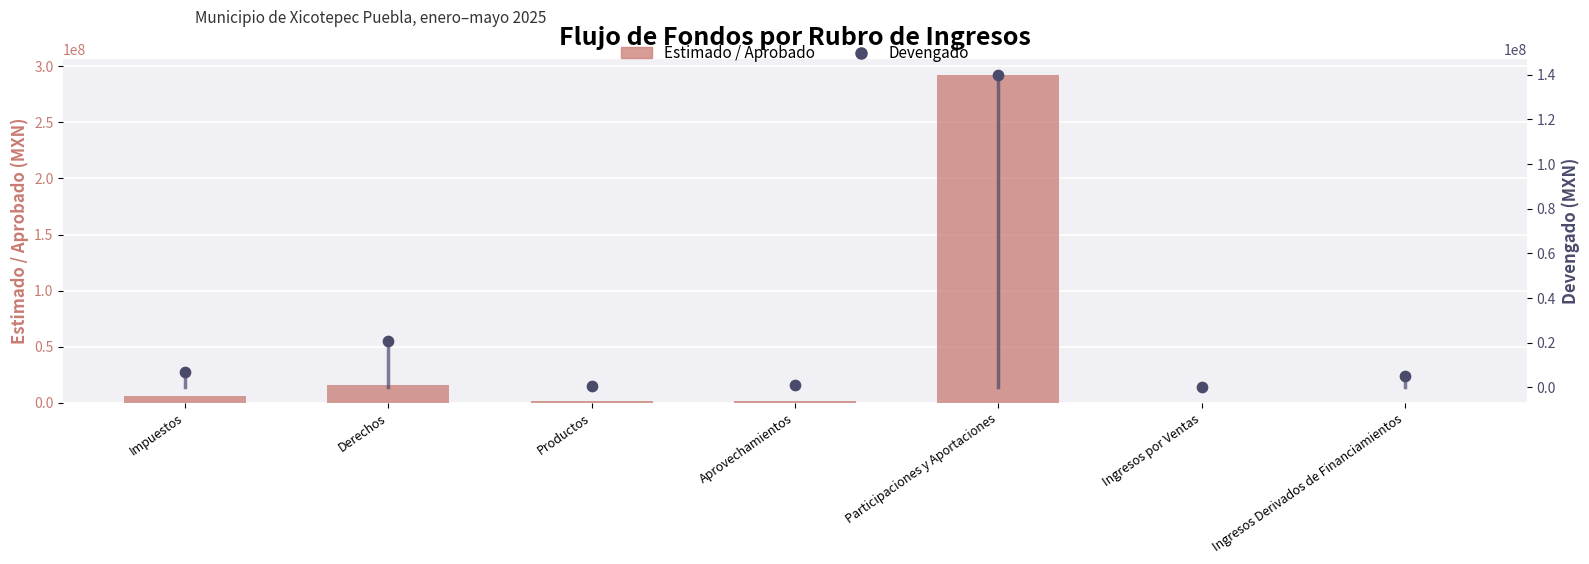

Approximately how many times larger is the value at Aprovechamientos compared to Impuestos?

0.2